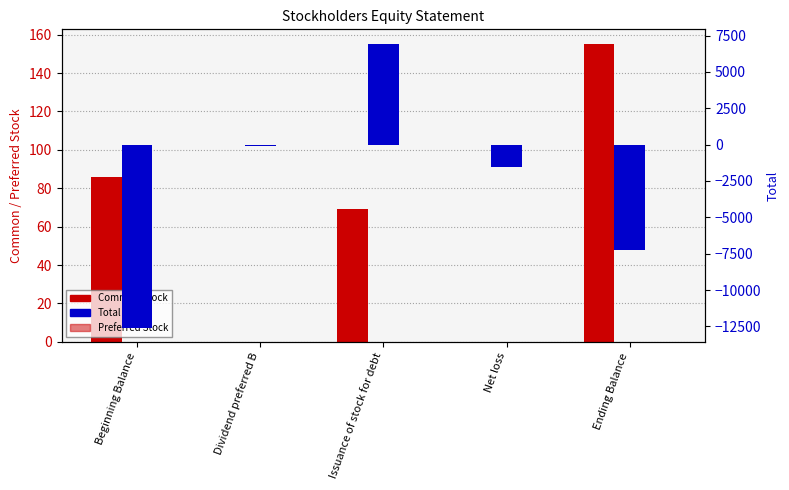

Which series has the widest spread of values?

Total